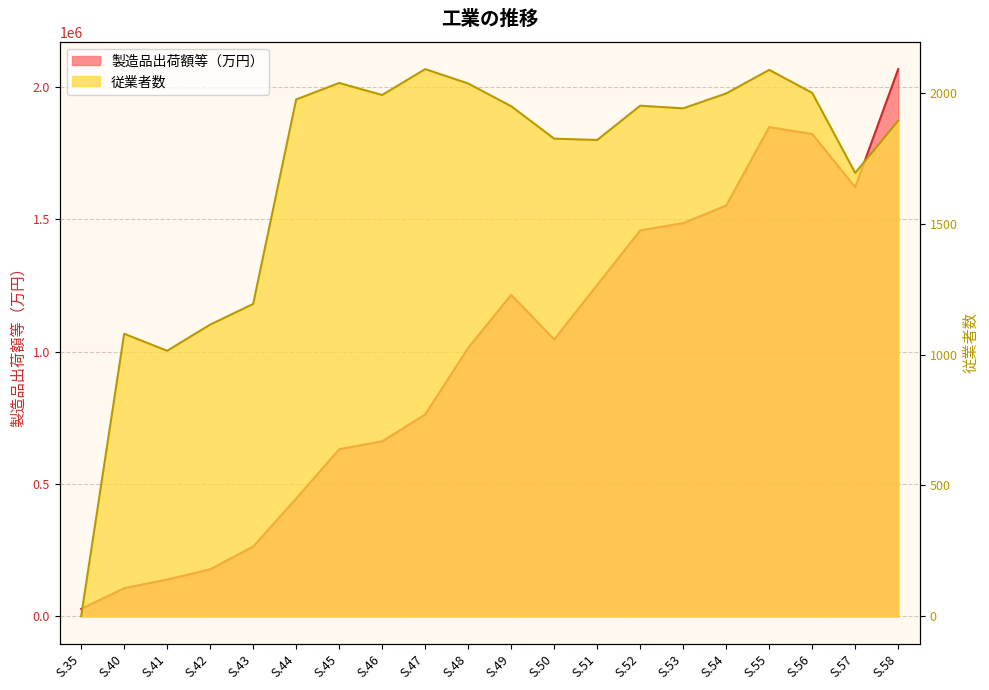

How many lines are shown in the chart?

2